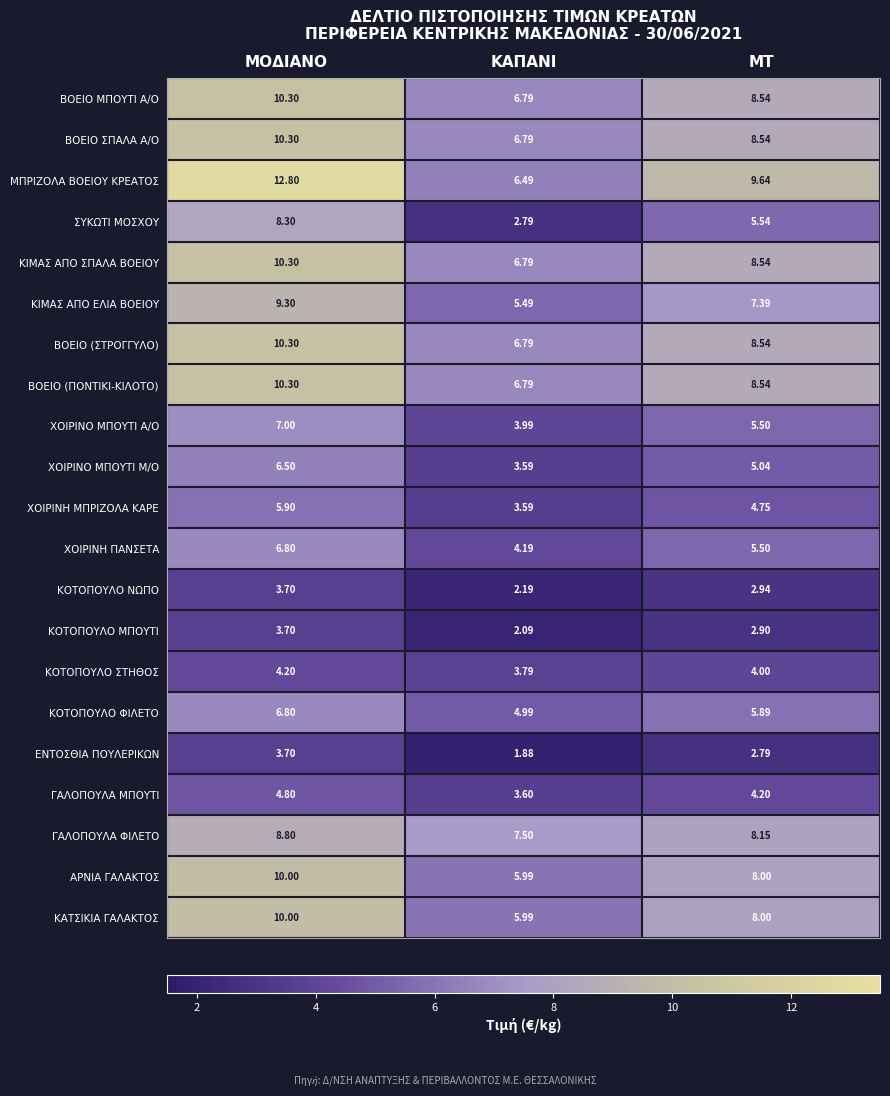

At which label is ΧΟΙΡΙΝΗ ΠΑΝΣΕΤΑ closest to 5?

ΜΤ